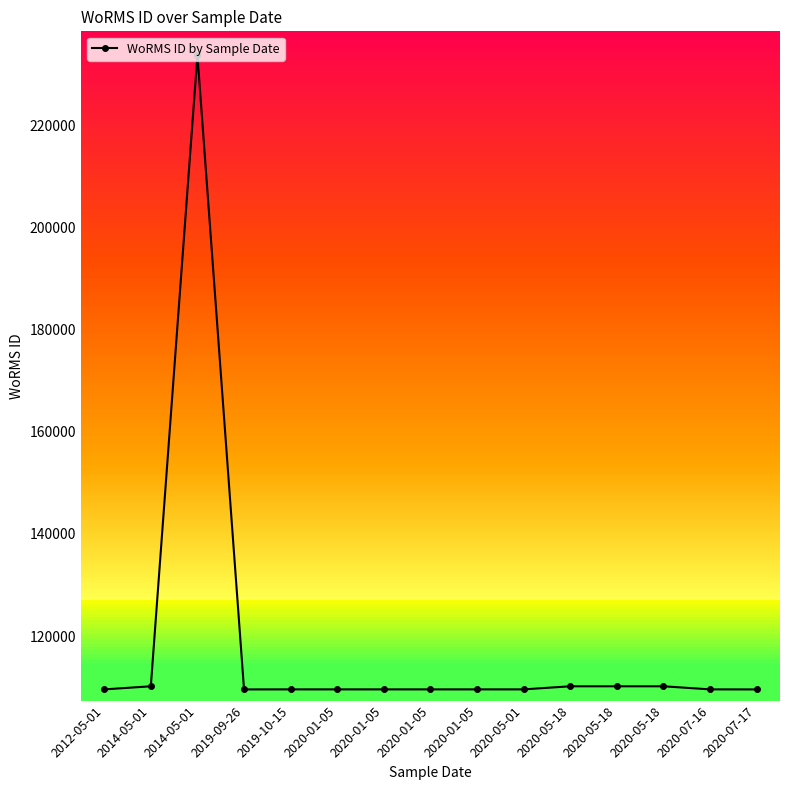

How many series are shown in this chart?

1